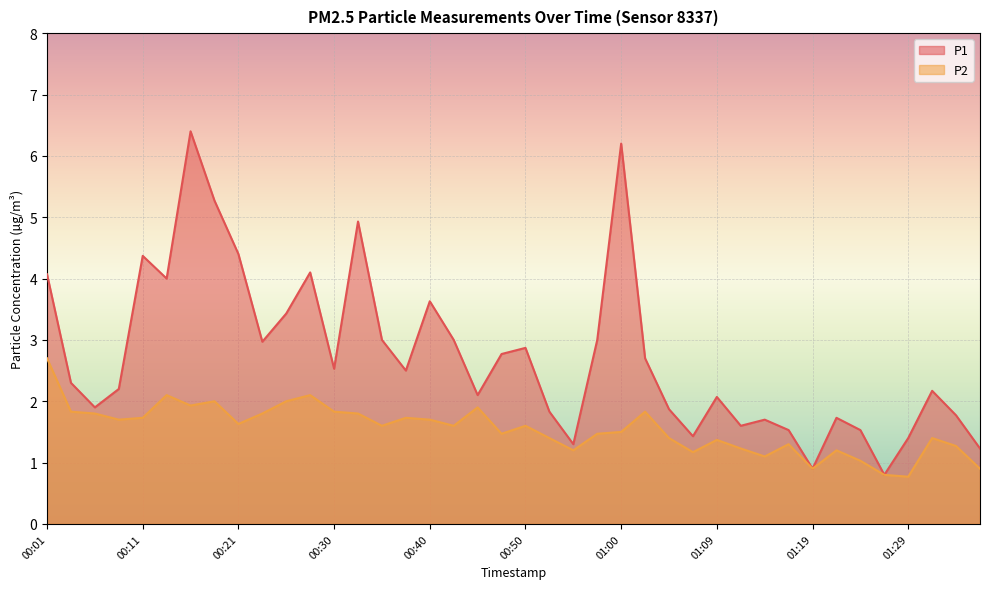

What is the total value across all series at 01:00?

7.7